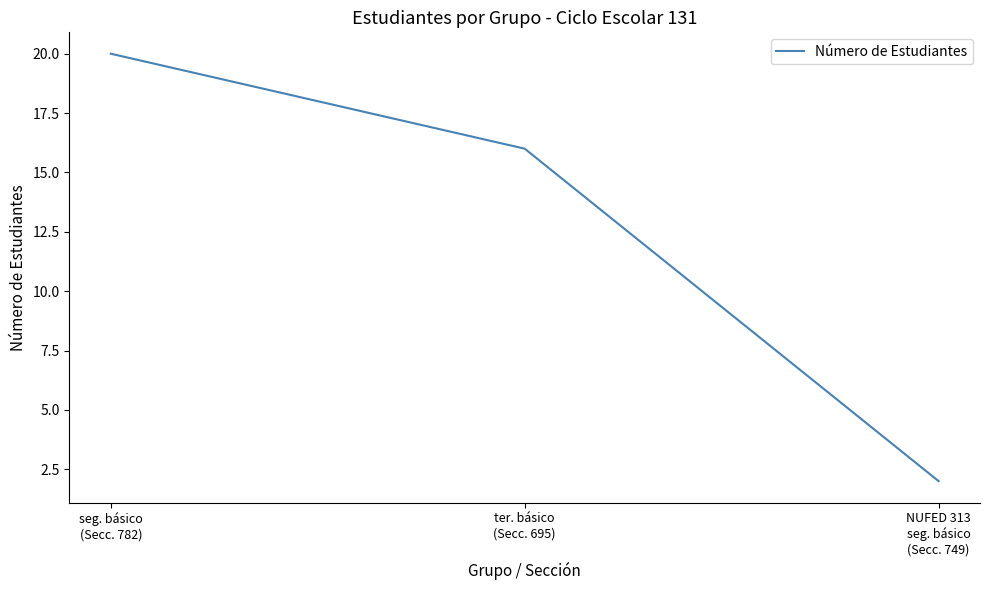

Which label corresponds to the largest value in the chart?

seg. básico
(Secc. 782)